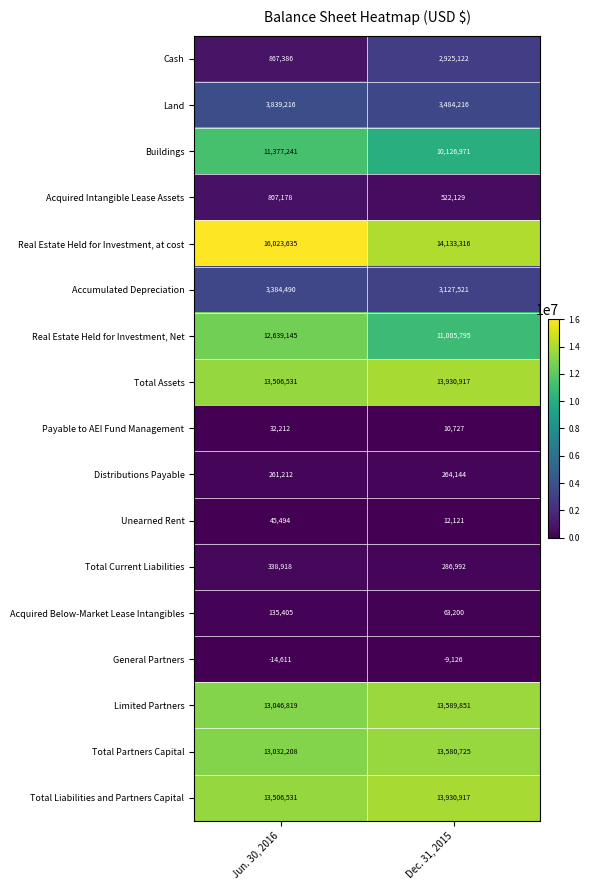

What value does the Total Liabilities and Partners Capital series have at Dec. 31, 2015?

13930917